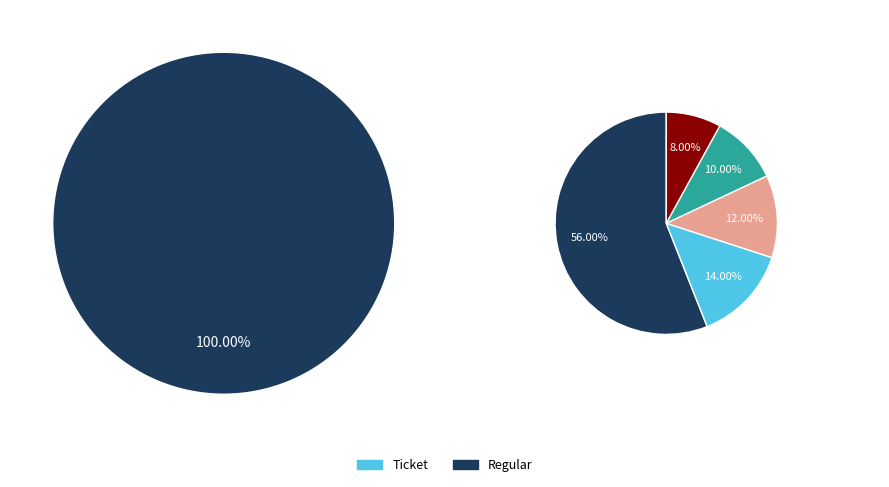

Combined, what portion of the pie is Ticket and Regular?

100.0%